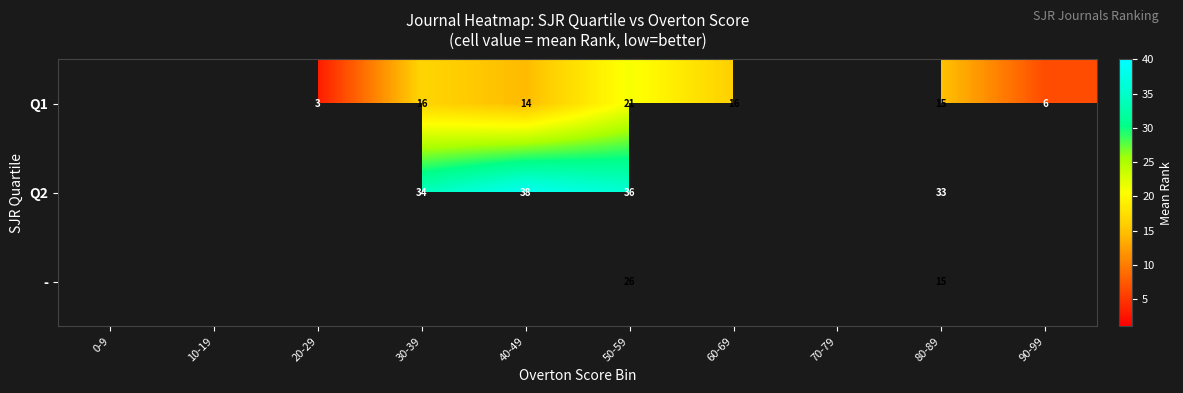

Which has a higher value, 0-9 or 90-99?

90-99